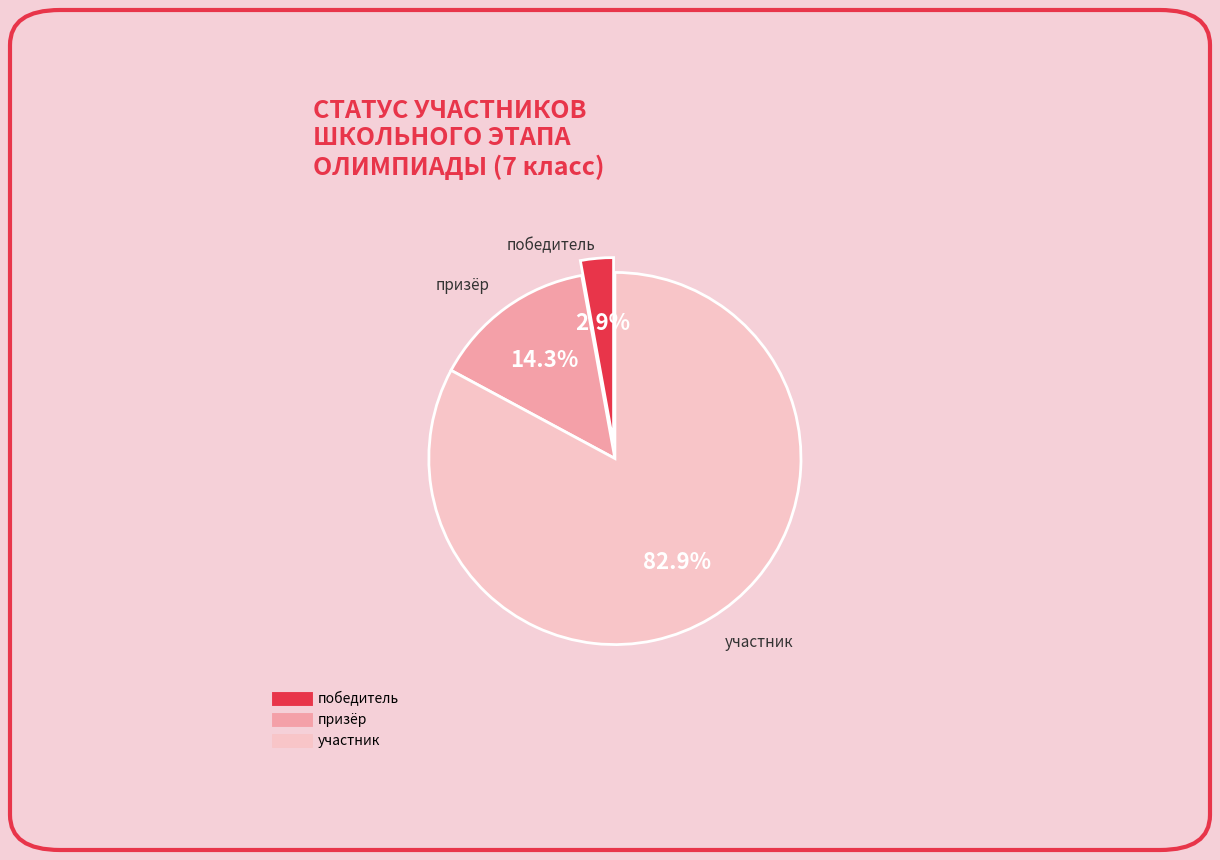

Is there a majority slice in this chart?

Yes